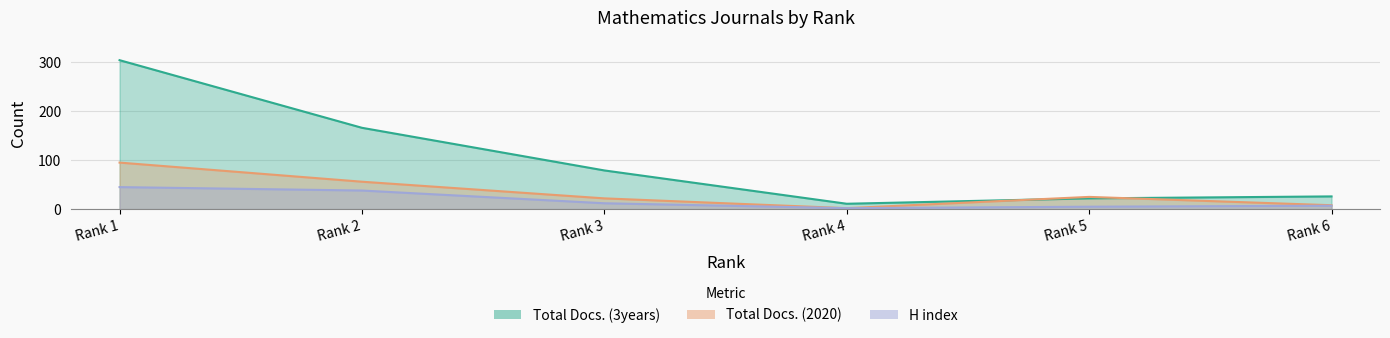

What is the minimum value shown in the chart?

2